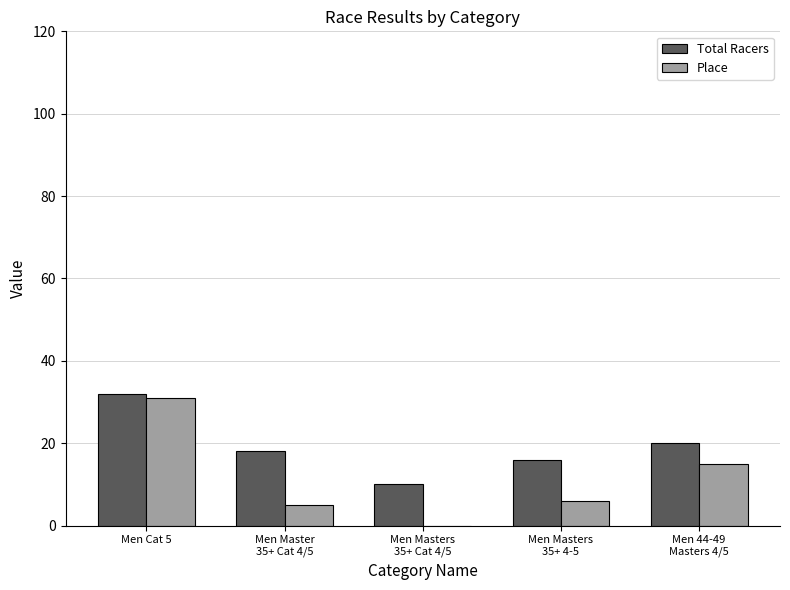

At which category is the sum across all series the highest?

Men Cat 5